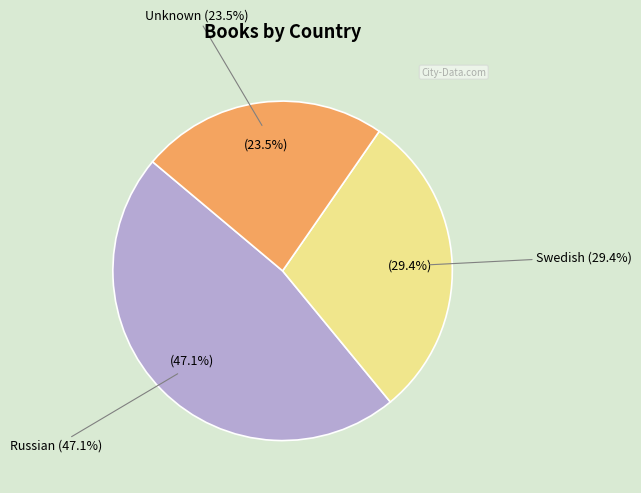

The Swedish slice represents 17% of the pie. True or false?

False